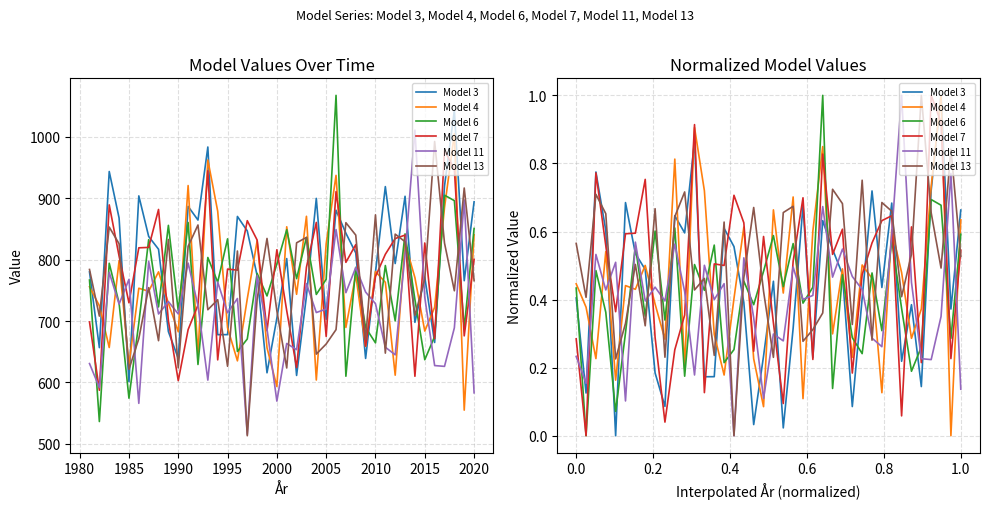

What is the difference between the maximum and minimum values in the Model 3 series?

1.0